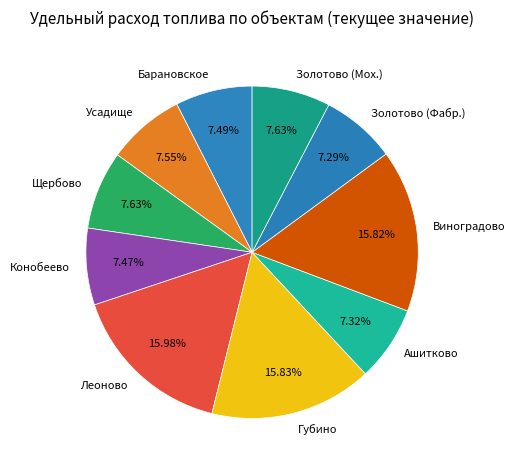

Approximately how many times larger is the value at Леоново compared to Виноградово?

1.0